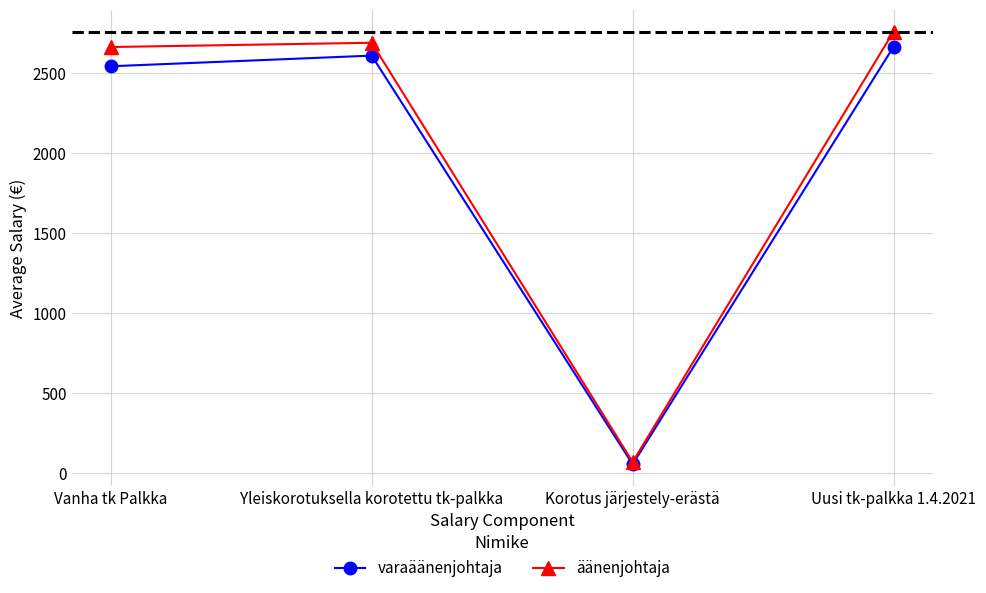

The value of varaäänenjohtaja at Uusi tk-palkka 1.4.2021 is 1422.8. True or false?

False